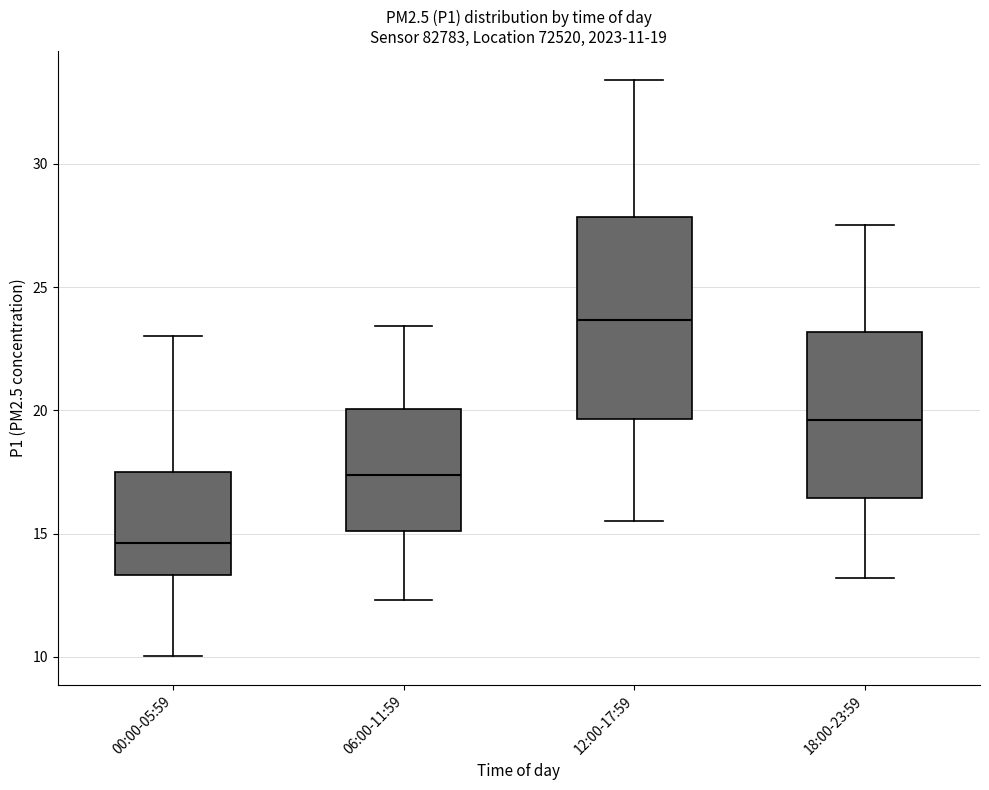

Comparing the boxes themselves (not the whiskers), which one is the tallest?

12:00-17:59